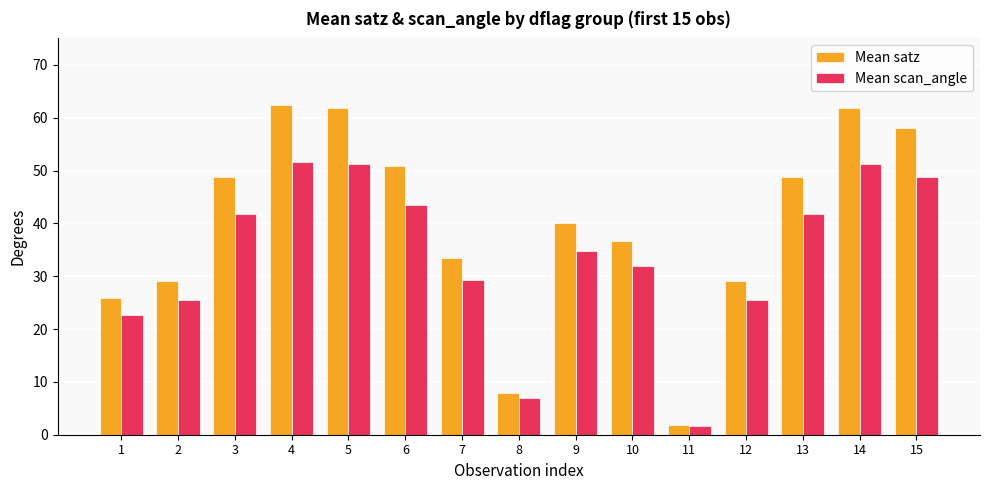

What is the value of the Mean satz bar at the 1st from the left?

25.8